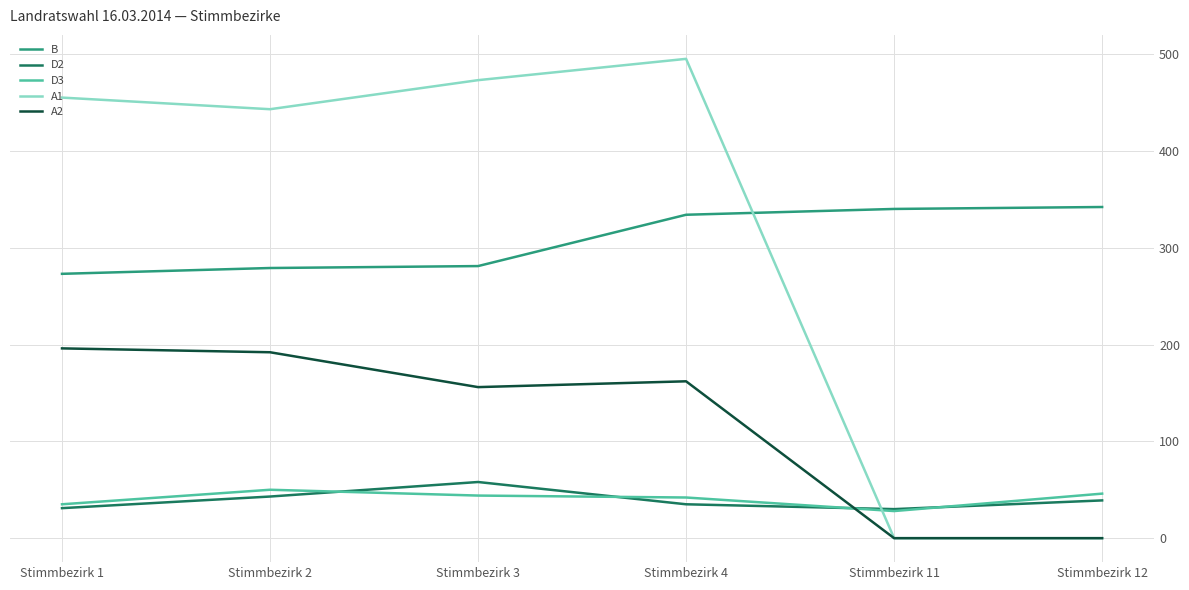

Which series has the widest spread of values?

A1